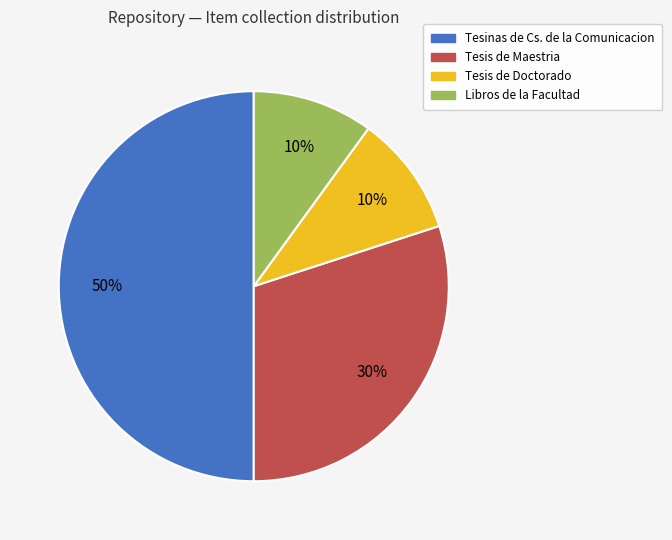

To the nearest percent, what is the difference between the largest and smallest slice percentages?

40%